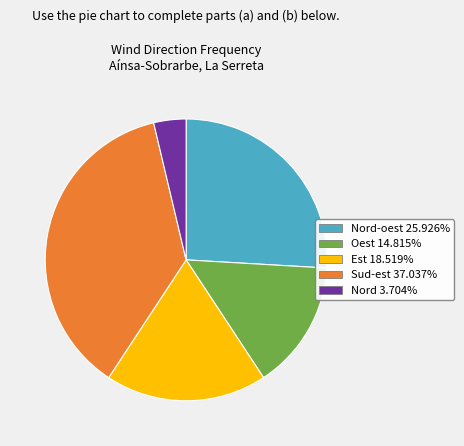

Is there a majority slice in this chart?

No